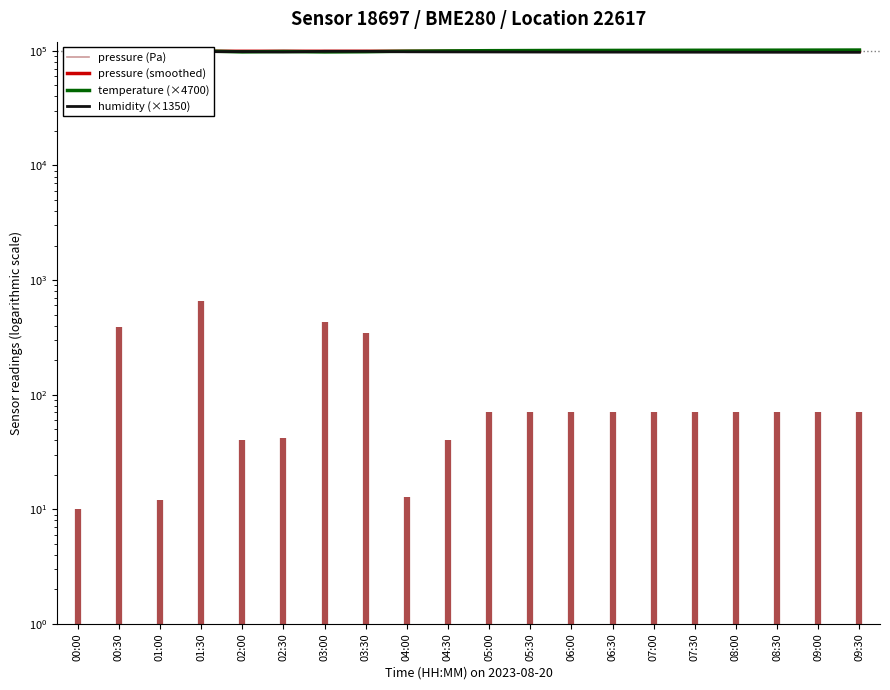

List the series in order of their peak value, highest first.

temperature (×4700), pressure (smoothed), pressure (Pa), humidity (×1350)